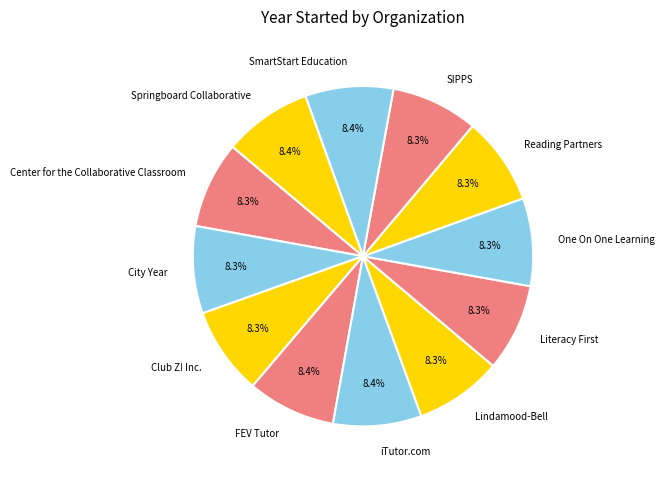

Count the number of slices in the pie.

12